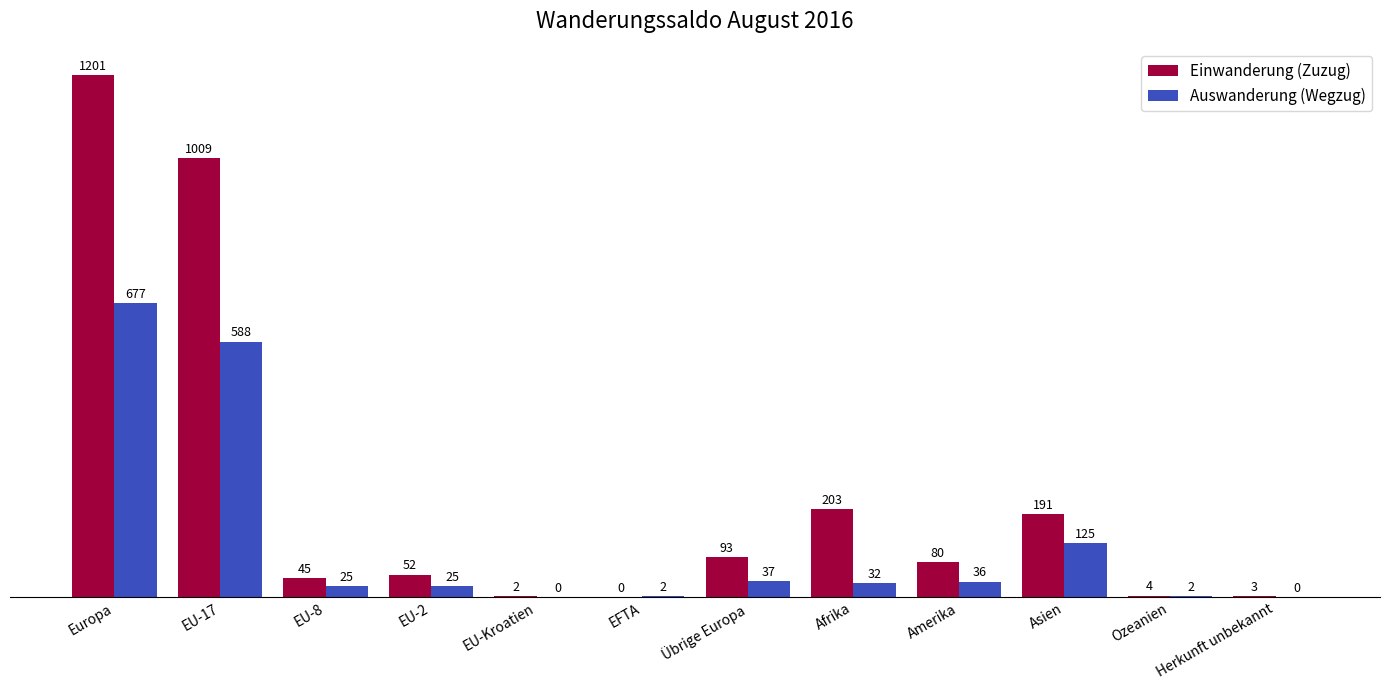

How many values in Auswanderung (Wegzug) are above zero?

10